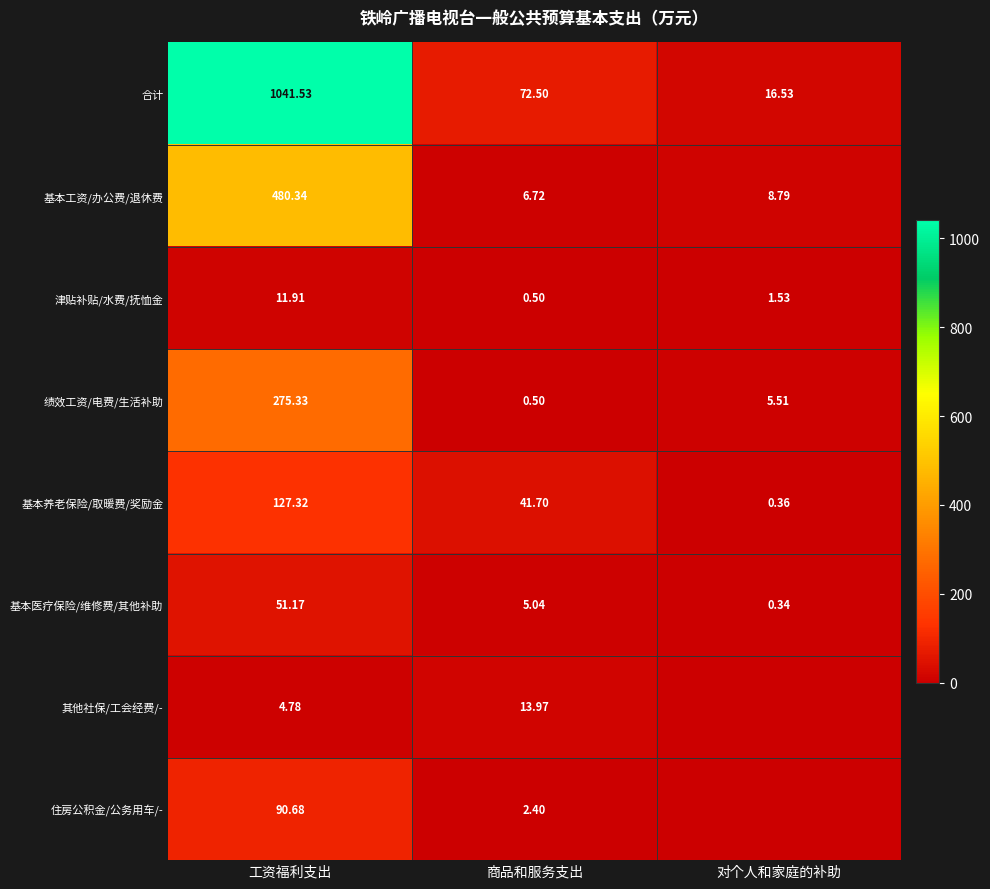

How many values in the 合计 series are below 72?

1